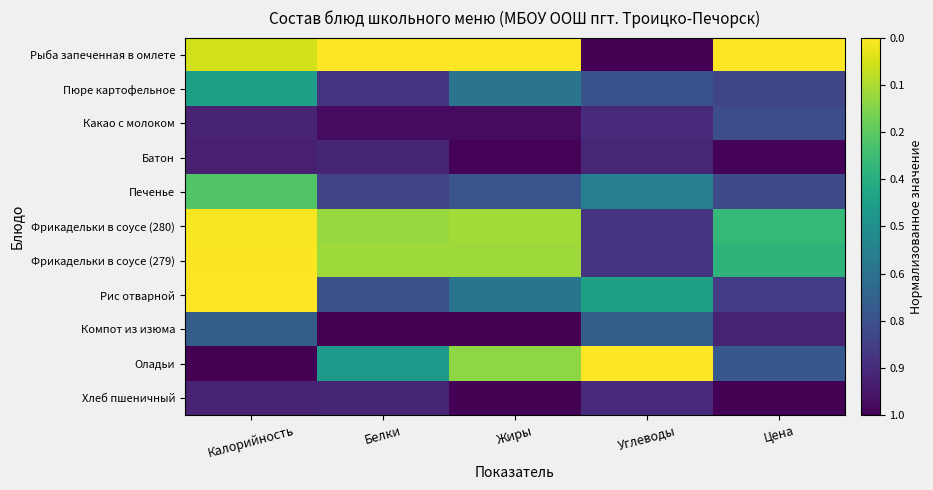

Reading left to right, what are all the values shown in this chart?

Рыба запеченная в омлете: Калорийность=0.9	Белки=1.0	Жиры=1.0	Углеводы=0.0	Цена=1.0
Пюре картофельное: Калорийность=0.6	Белки=0.2	Жиры=0.4	Углеводы=0.3	Цена=0.2
Какао с молоком: Калорийность=0.1	Белки=0.0	Жиры=0.0	Углеводы=0.1	Цена=0.2
Батон: Калорийность=0.1	Белки=0.1	Жиры=0.0	Углеводы=0.1	Цена=0.0
Печенье: Калорийность=0.7	Белки=0.2	Жиры=0.3	Углеводы=0.4	Цена=0.2
Фрикадельки в соусе (280): Калорийность=1.0	Белки=0.8	Жиры=0.9	Углеводы=0.1	Цена=0.7
Фрикадельки в соусе (279): Калорийность=1.0	Белки=0.9	Жиры=0.9	Углеводы=0.2	Цена=0.7
Рис отварной: Калорийность=1.0	Белки=0.2	Жиры=0.4	Углеводы=0.6	Цена=0.2
Компот из изюма: Калорийность=0.3	Белки=0.0	Жиры=0.0	Углеводы=0.3	Цена=0.1
Оладьи: Калорийность=0.0	Белки=0.5	Жиры=0.8	Углеводы=1.0	Цена=0.3
Хлеб пшеничный: Калорийность=0.1	Белки=0.1	Жиры=0.0	Углеводы=0.1	Цена=0.0